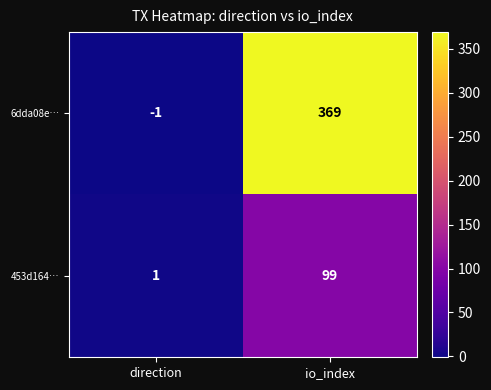

Reading left to right, list all the values displayed in this chart.

6dda08e…: direction=-1	io_index=369
453d164…: direction=1	io_index=99